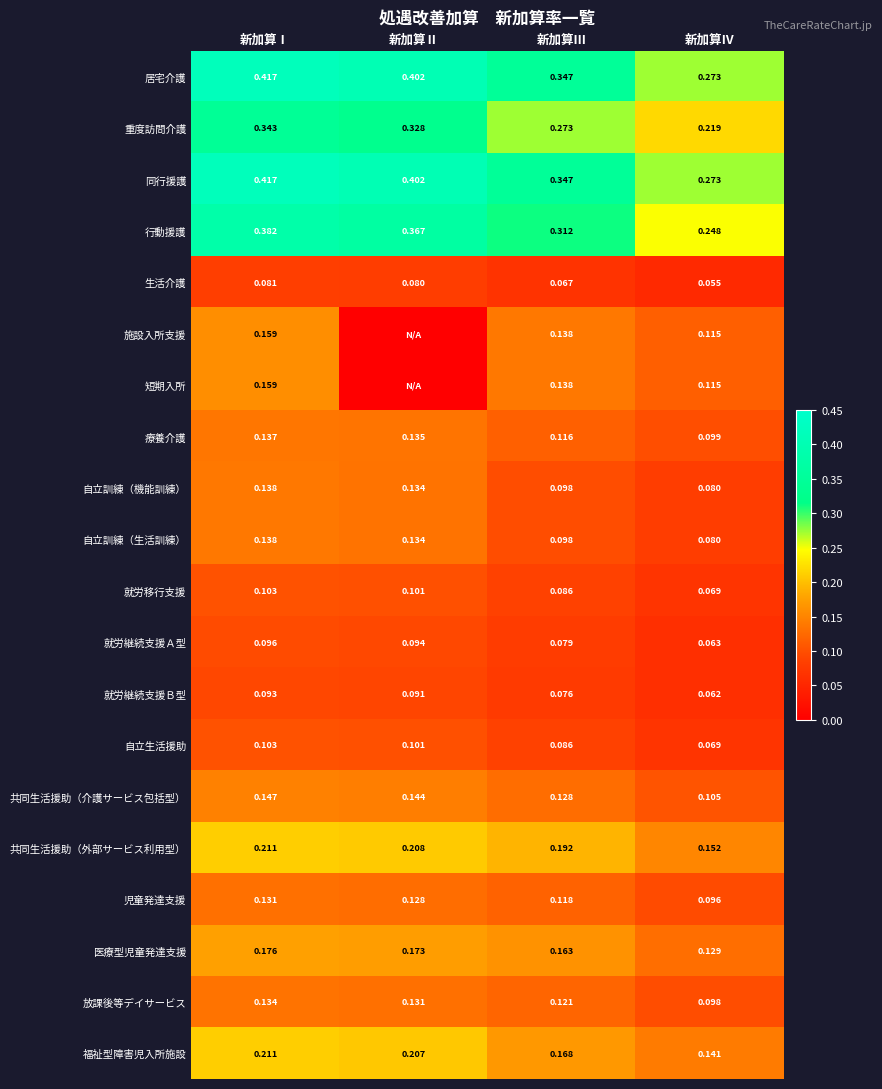

Which category has the lowest value in the 同行援護 series?

新加算Ⅳ